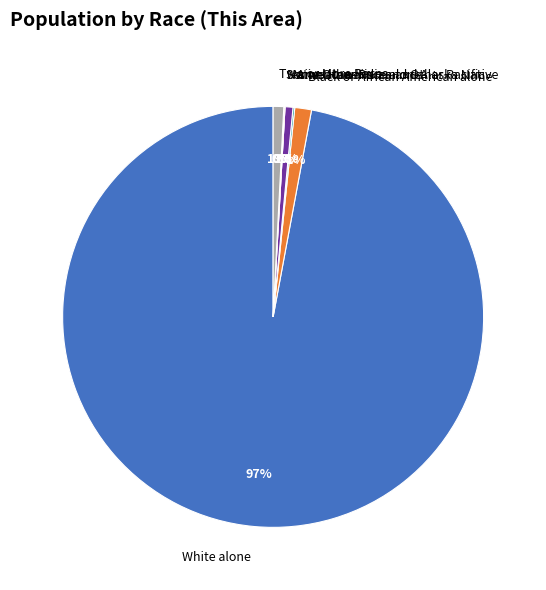

To the nearest percent, what portion does Asian alone represent?

1%